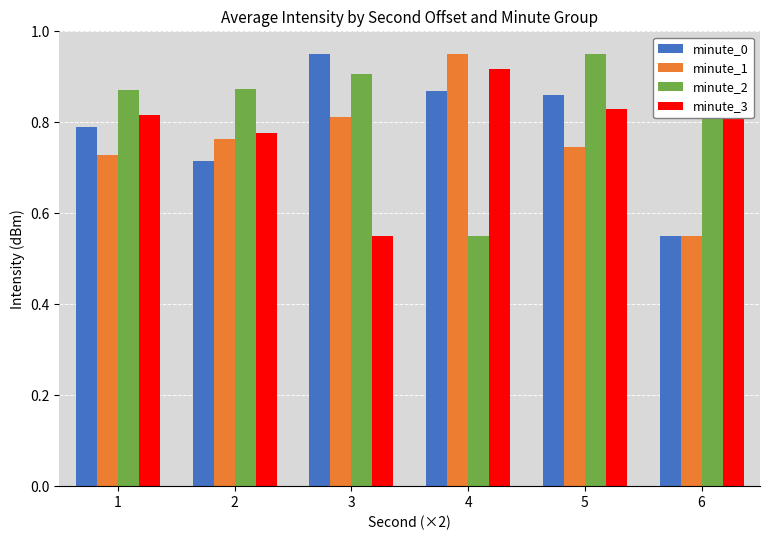

Reading left to right, list all the values displayed in this chart.

minute_0: 0.8	0.7	1.0	0.9	0.9	0.6
minute_1: 0.7	0.8	0.8	1.0	0.7	0.6
minute_2: 0.9	0.9	0.9	0.6	1.0	0.8
minute_3: 0.8	0.8	0.6	0.9	0.8	1.0